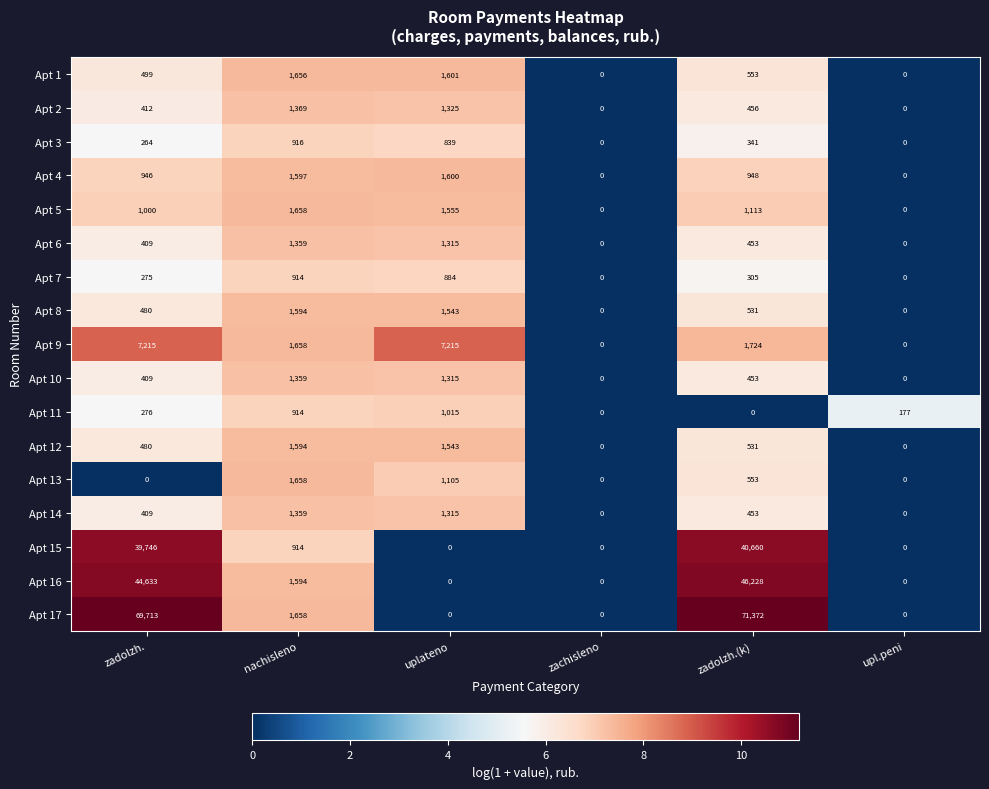

What is the approximate value of Apt 6 at nachisleno, to the nearest 50?

1350